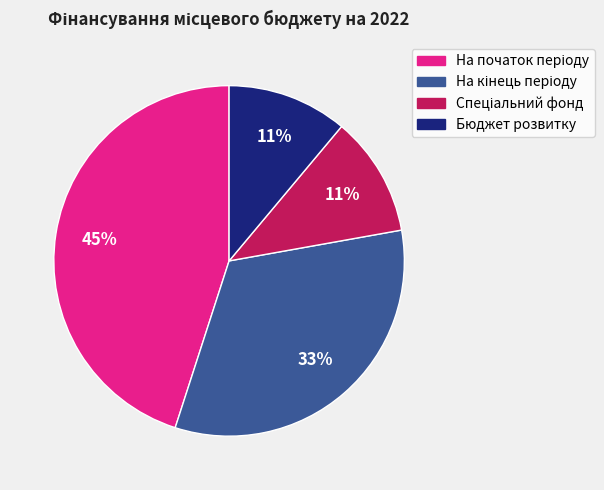

To the nearest percent, what portion does Бюджет розвитку represent?

11%